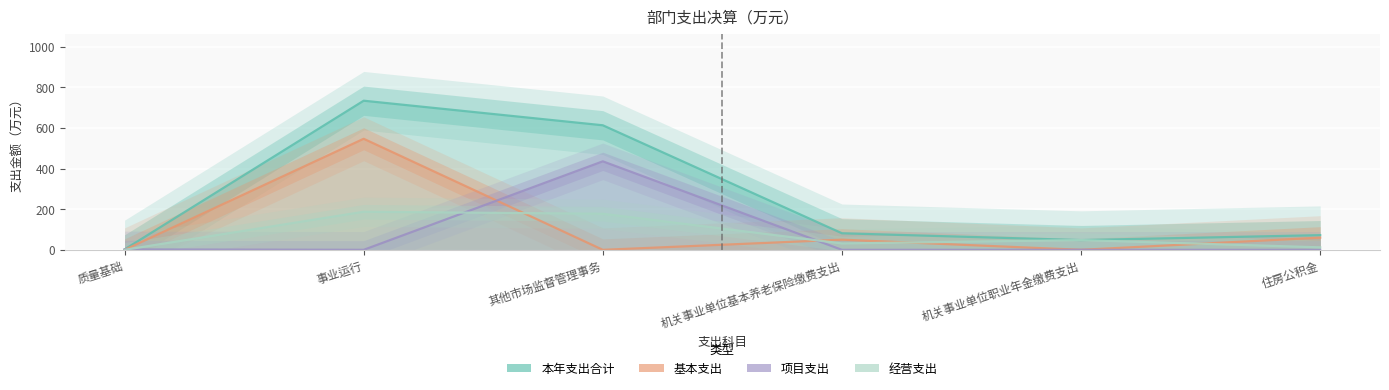

True or false: 本年支出合计 has a value of 0.4 at 质量基础.

False